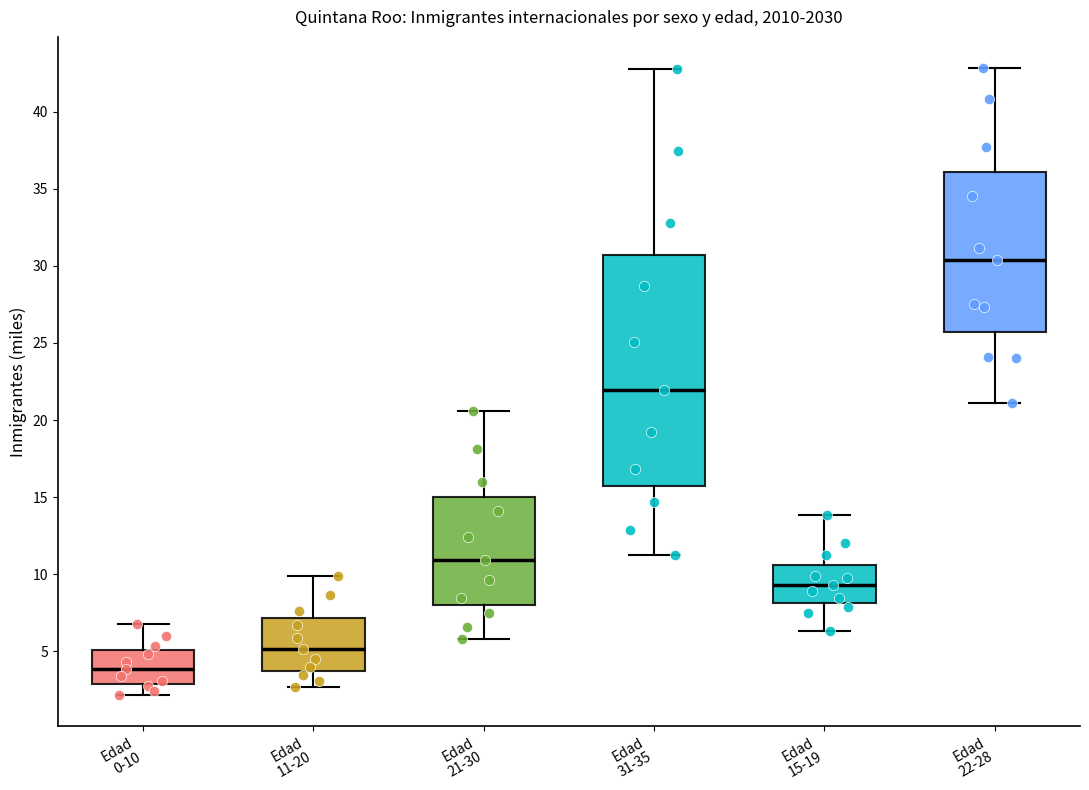

Reading left to right, read every box against the y-axis: the position of its median line, the range the box covers, and the ends of its whiskers. The values are not printed on the chart, so give them approximately, as read against the axis.

Edad 0-10: median 4.0, box 3.0 to 5.0, whiskers 2.0 to 6.5
Edad 11-20: median 5.0, box 3.5 to 7.0, whiskers 2.5 to 10.0
Edad 21-30: median 11.0, box 8.0 to 15.0, whiskers 6.0 to 20.5
Edad 31-35: median 22.0, box 16.0 to 30.5, whiskers 11.5 to 43.0
Edad 15-19: median 9.5, box 8.0 to 10.5, whiskers 6.5 to 14.0
Edad 22-28: median 30.5, box 25.5 to 36.0, whiskers 21.0 to 43.0